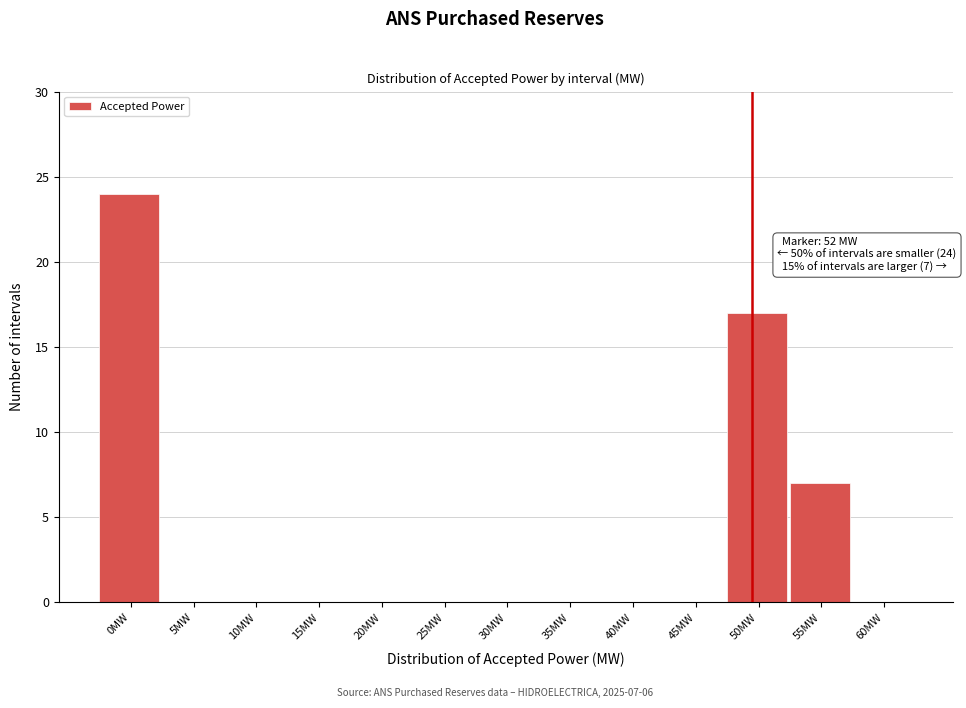

Reading right to left, extract all data points from this chart.

60MW=0	55MW=7	50MW=17	45MW=0	40MW=0	35MW=0	30MW=0	25MW=0	20MW=0	15MW=0	10MW=0	5MW=0	0MW=24